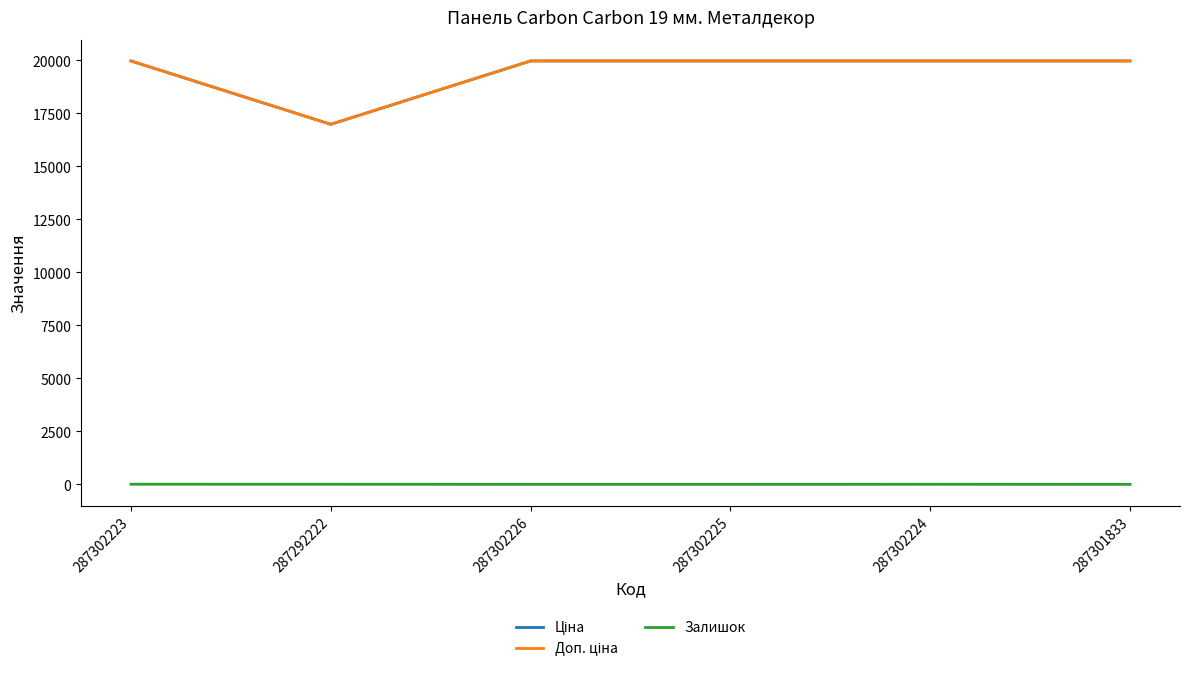

Is this an area chart (filled region under the line)?

No